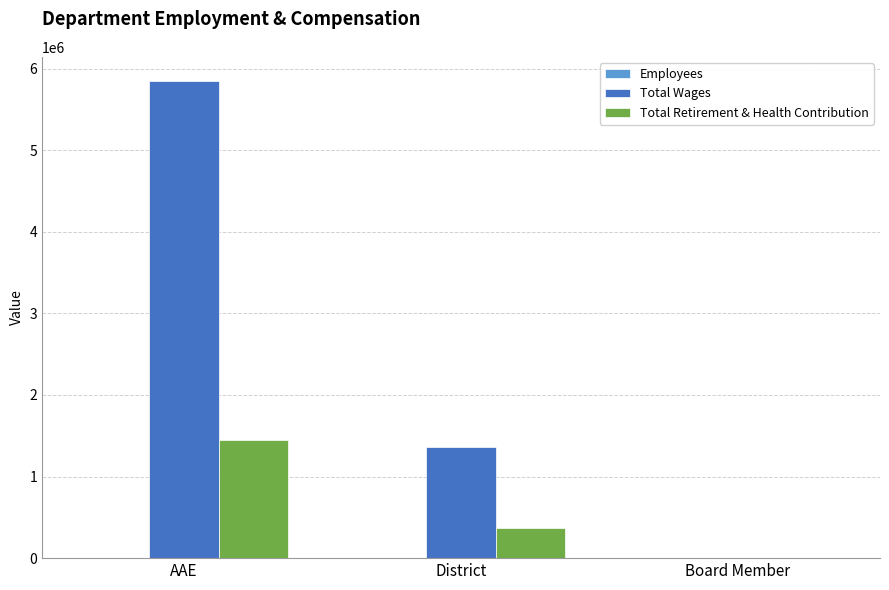

Which series has the largest range (max minus min)?

Total Wages